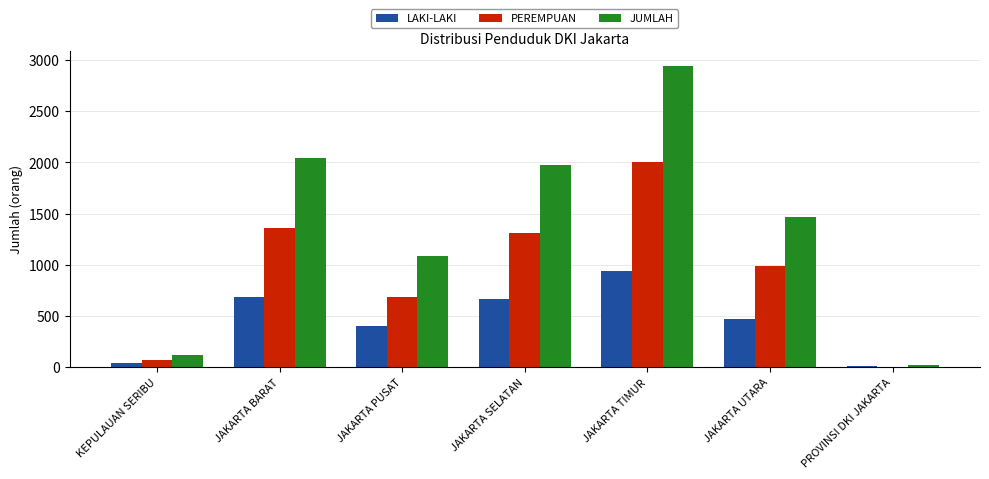

The JUMLAH series shows 1974 at JAKARTA SELATAN. True or false?

True